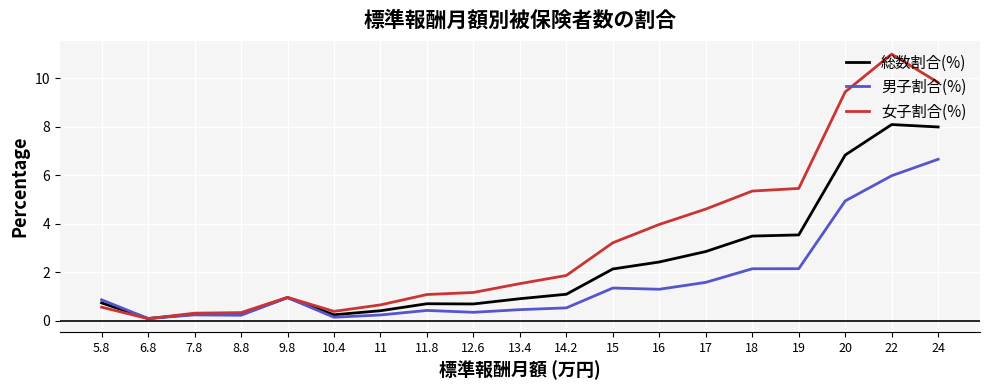

What is the difference between the maximum and minimum values in the 男子割合(%) series?

6.6